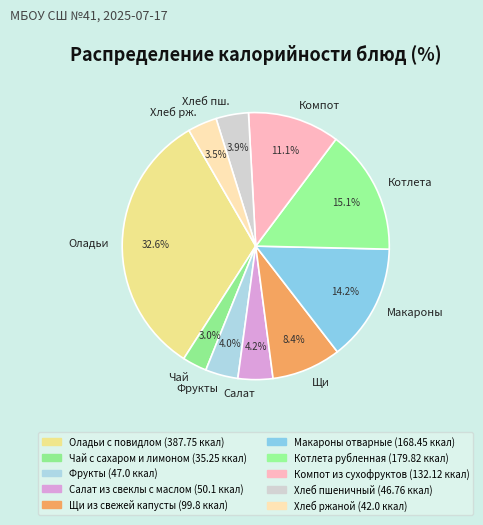

How many slices are in this pie chart?

10